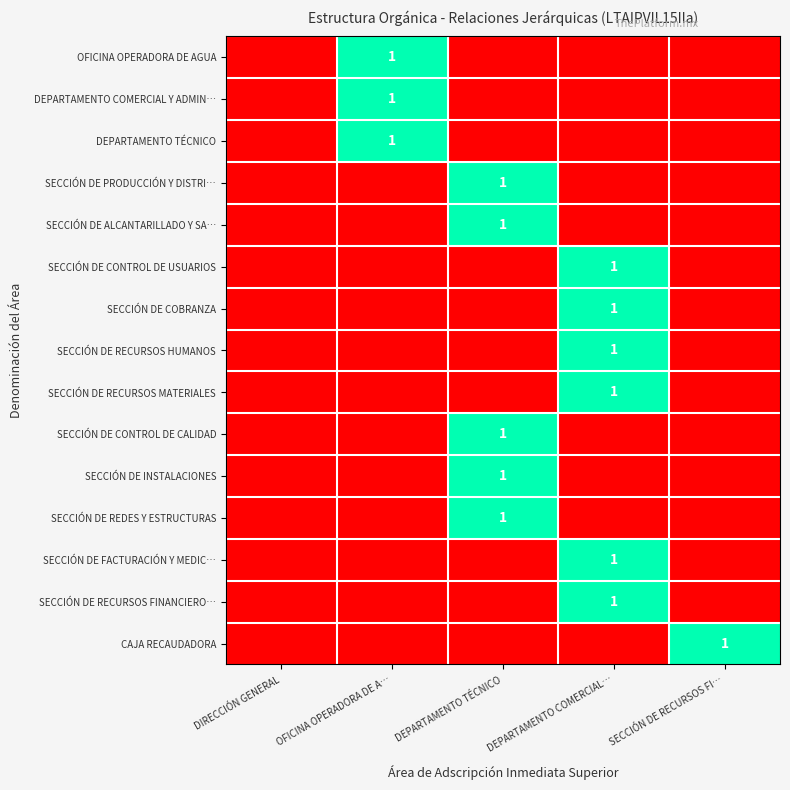

True or false: SECCIÓN DE RECURSOS MATERIALES has a value of 1 at DEPARTAMENTO COMERCIAL….

True